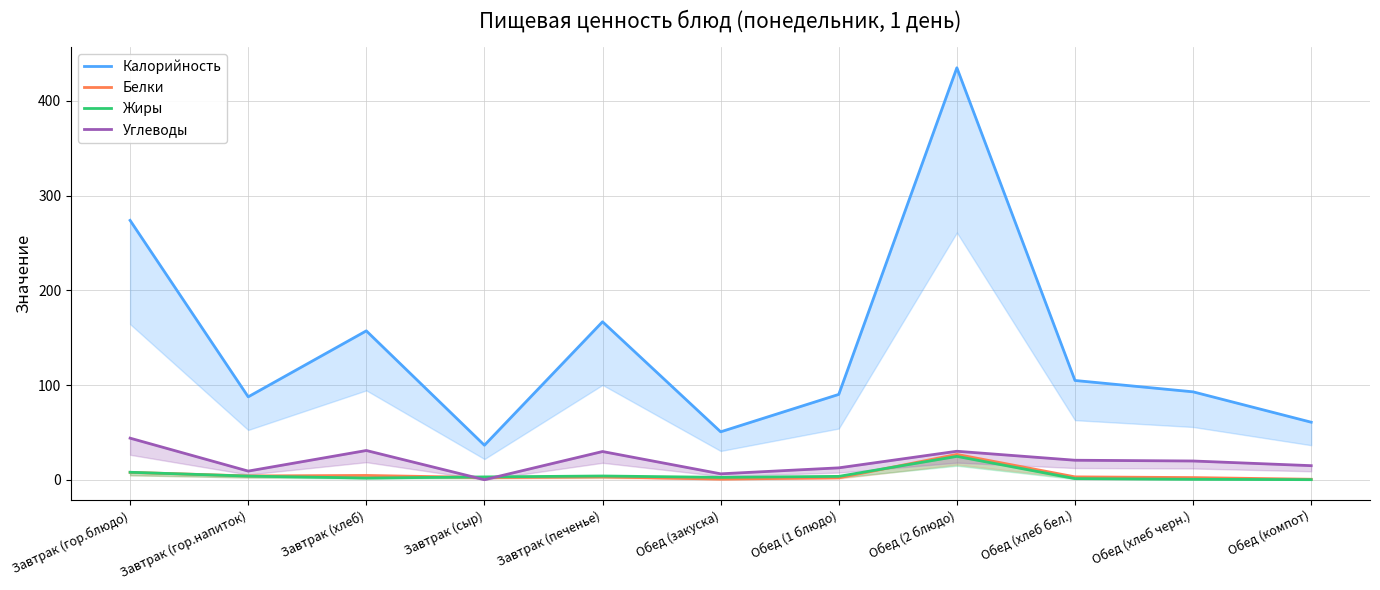

At which category does Калорийность reach its first local valley?

Завтрак (гор.напиток)